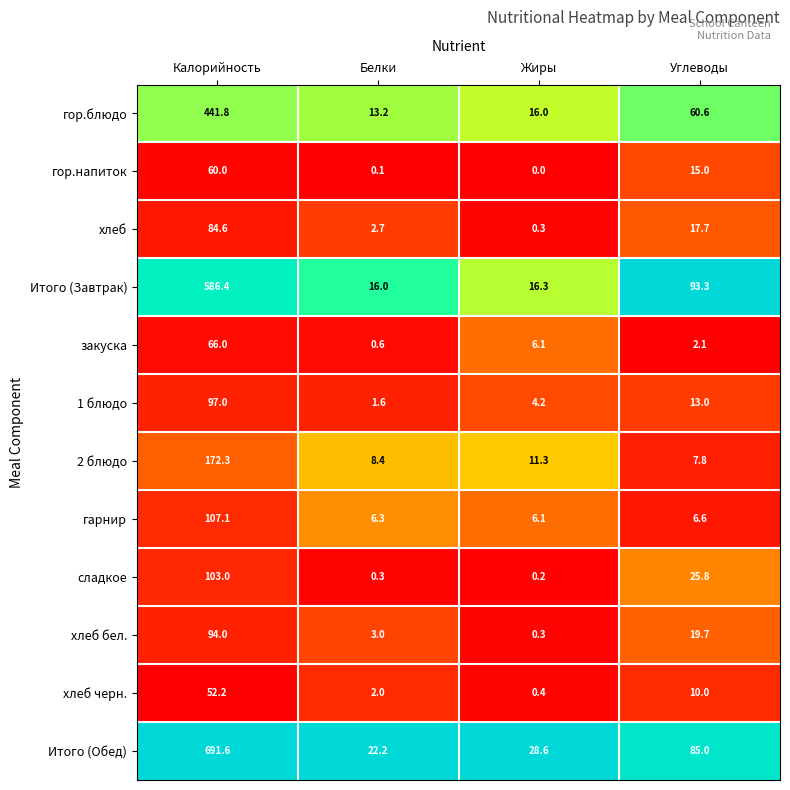

What is the sum of all сладкое values?

129.3